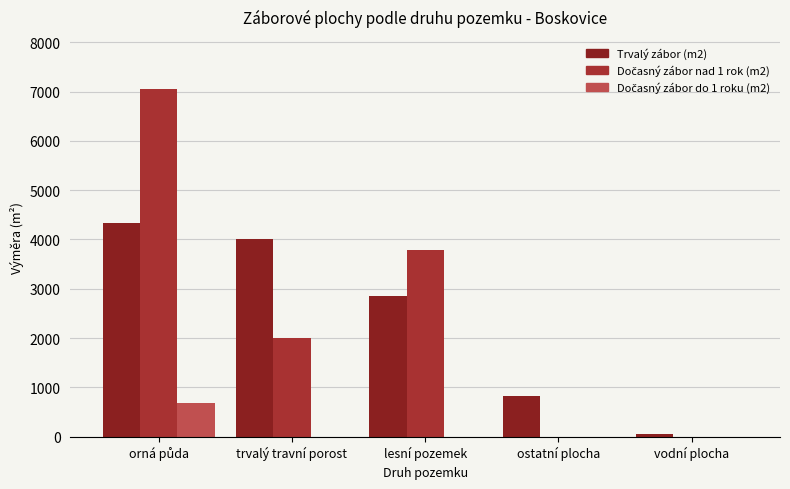

What is the difference between the Trvalý zábor (m2) values at trvalý travní porost and vodní plocha?

3958